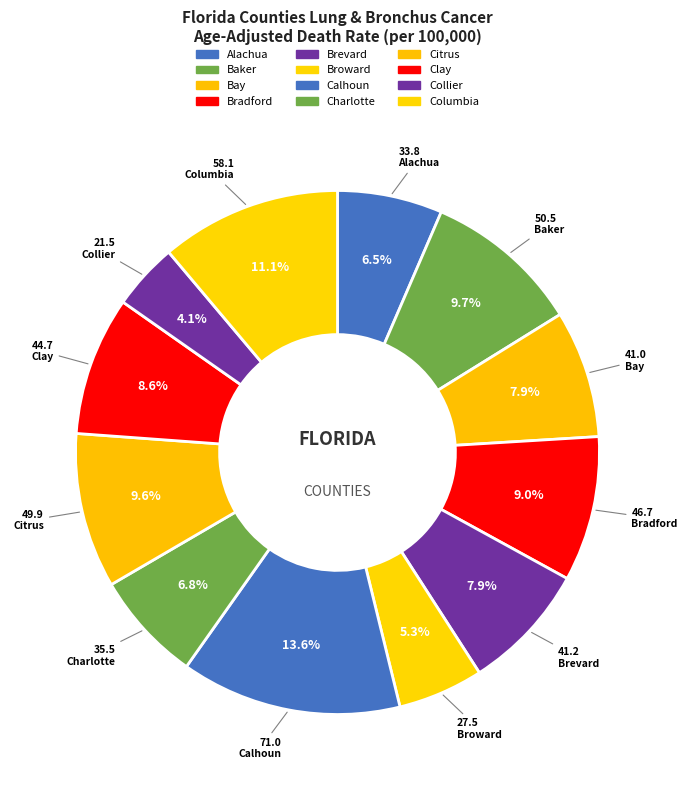

What is the change in value from Calhoun to Columbia?

-12.9